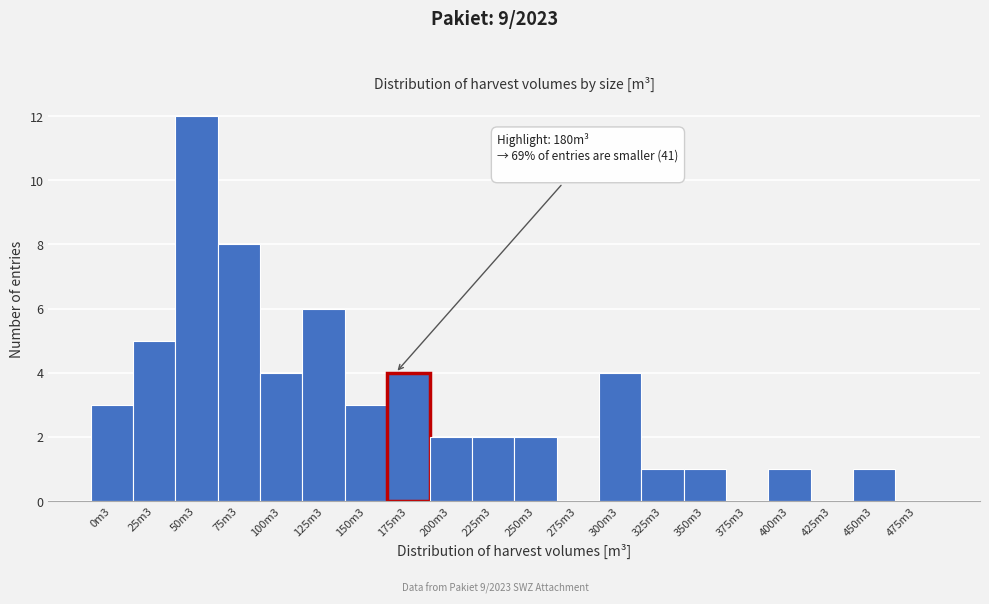

Reading left to right, extract all data points from this chart.

0m3=3	25m3=5	50m3=12	75m3=8	100m3=4	125m3=6	150m3=3	175m3=4	200m3=2	225m3=2	250m3=2	275m3=0	300m3=4	325m3=1	350m3=1	375m3=0	400m3=1	425m3=0	450m3=1	475m3=0